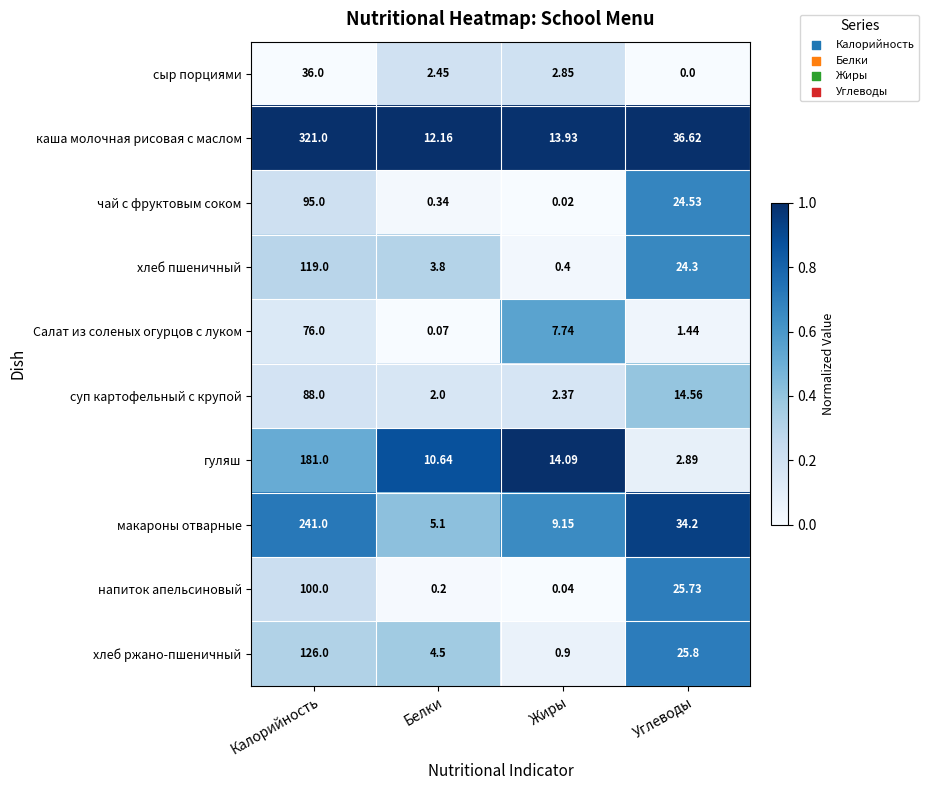

Which series has the largest total across all categories?

каша молочная рисовая с маслом